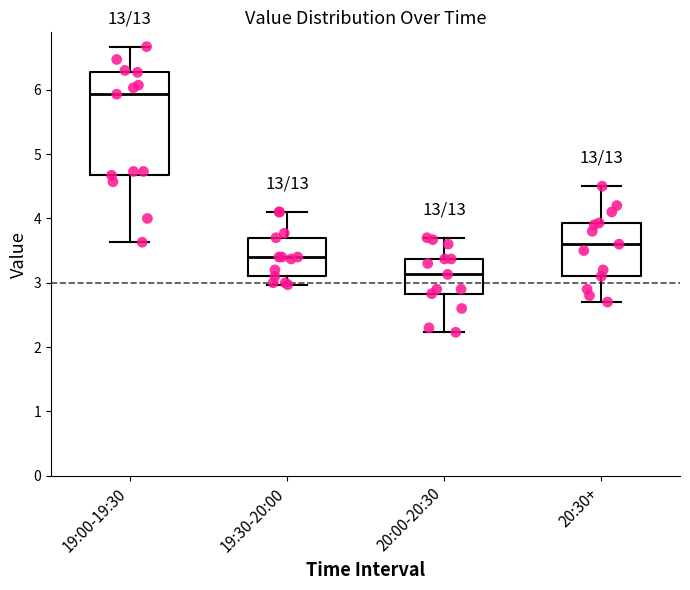

Where is the upper edge of the box for 20:00-20:30 on the y-axis? The values are not printed on the chart, so give them approximately, as read against the axis.

3.4